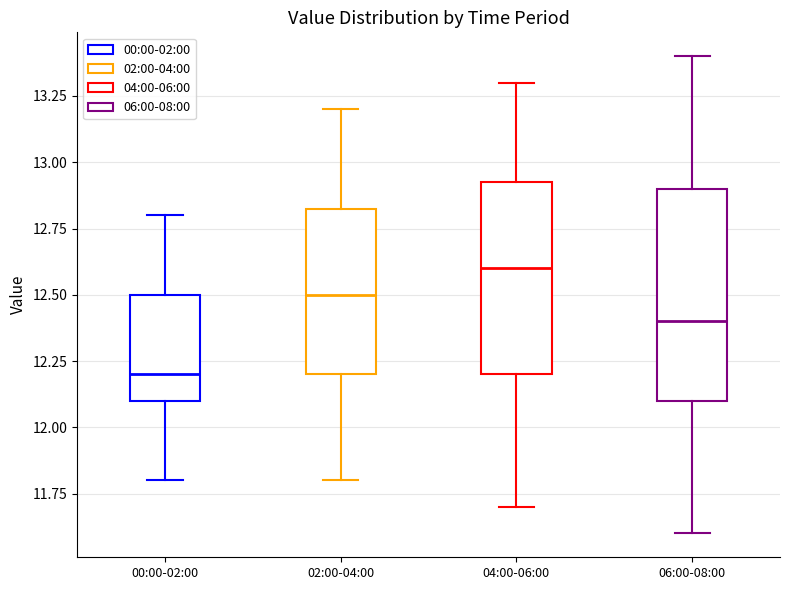

Reading left to right, transcribe this box plot: for each box, give where its median line is, the range the box spans, and where its two whiskers end, as read against the y-axis. The values are not printed on the chart, so give them approximately, as read against the axis.

00:00-02:00: median 12.20, box 12.10 to 12.50, whiskers 11.80 to 12.80
02:00-04:00: median 12.50, box 12.20 to 12.85, whiskers 11.80 to 13.20
04:00-06:00: median 12.60, box 12.20 to 12.95, whiskers 11.70 to 13.30
06:00-08:00: median 12.40, box 12.10 to 12.90, whiskers 11.60 to 13.40